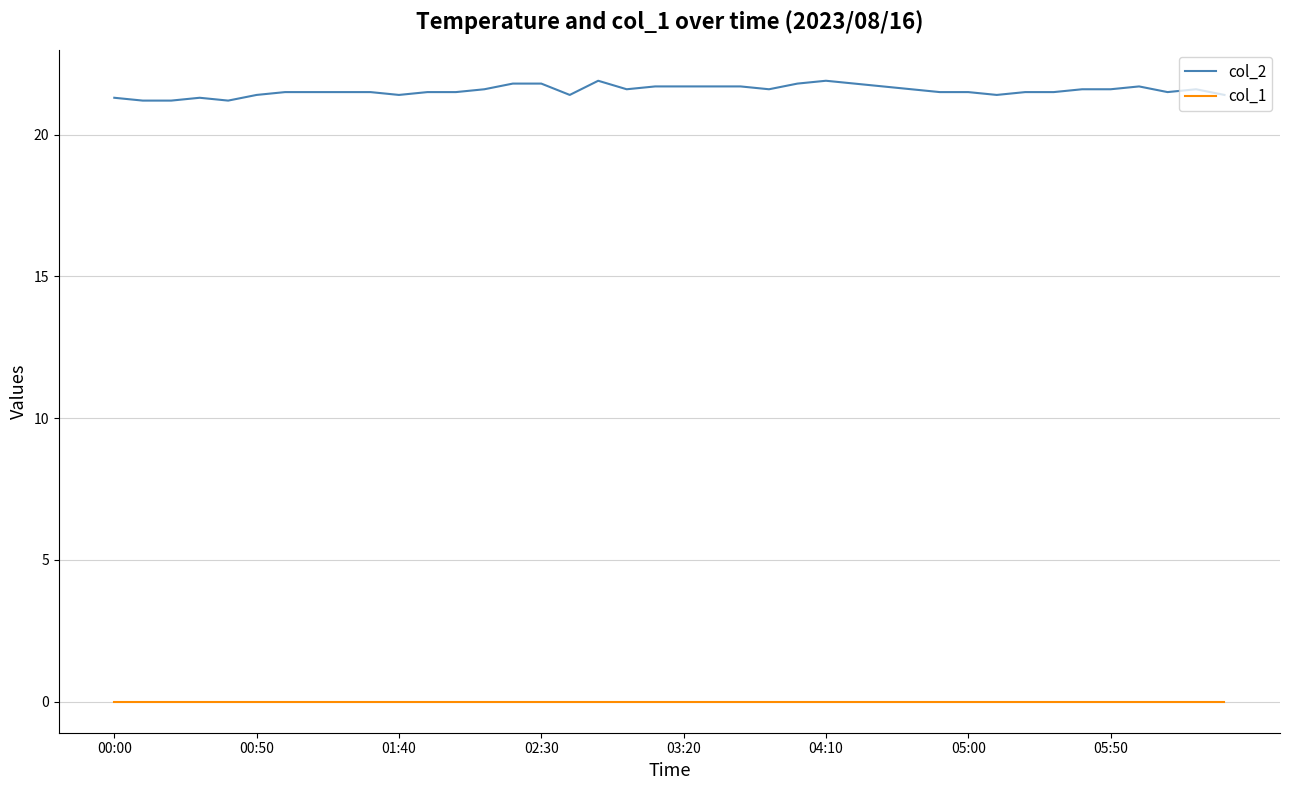

Rank the series by their average value, from highest to lowest.

col_2, col_1